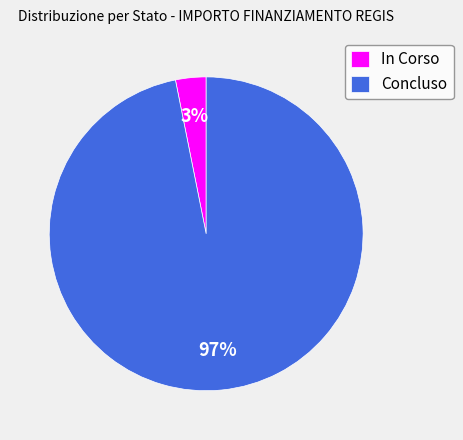

Which has a higher value, Concluso or In Corso?

Concluso